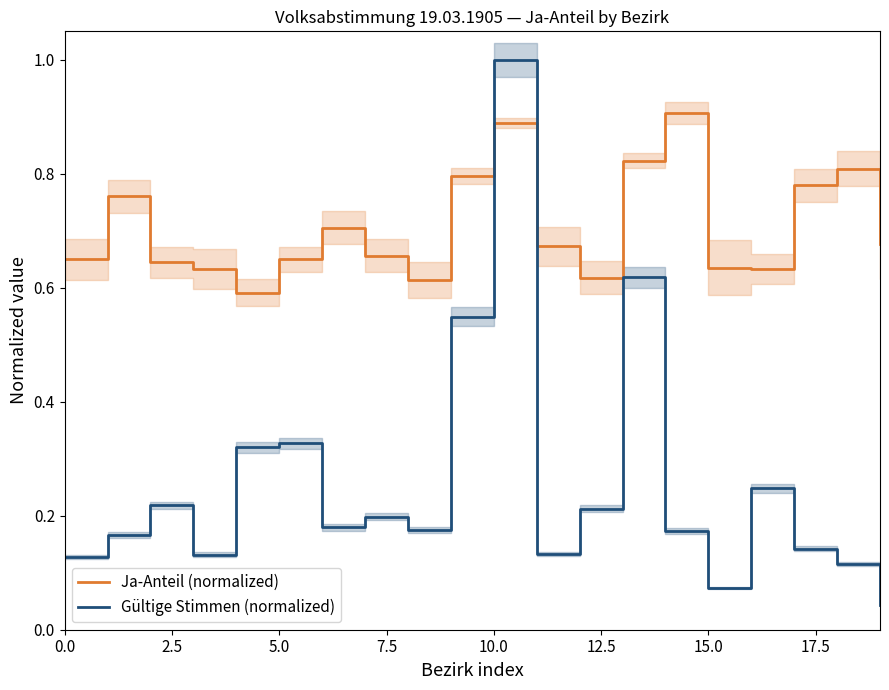

What is the highest value of the Gültige Stimmen (normalized) series?

1.0